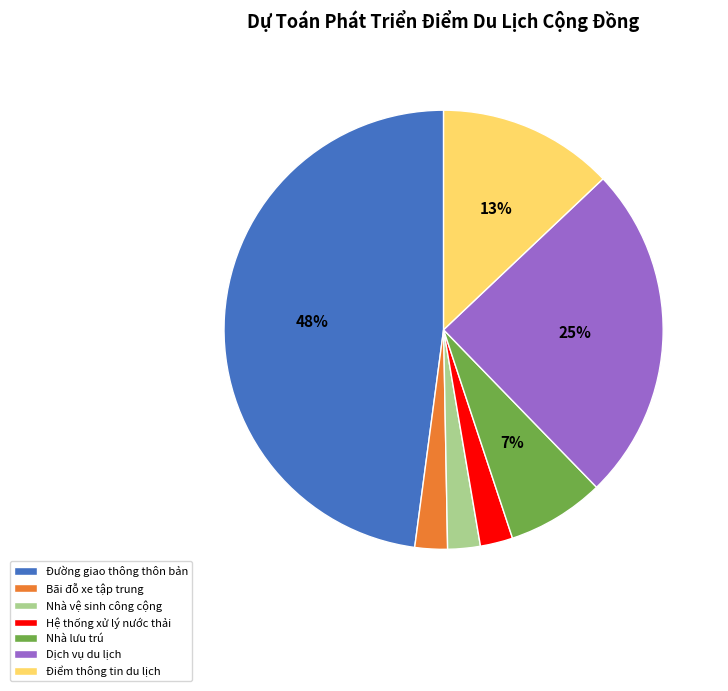

How many segments does this pie chart have?

7